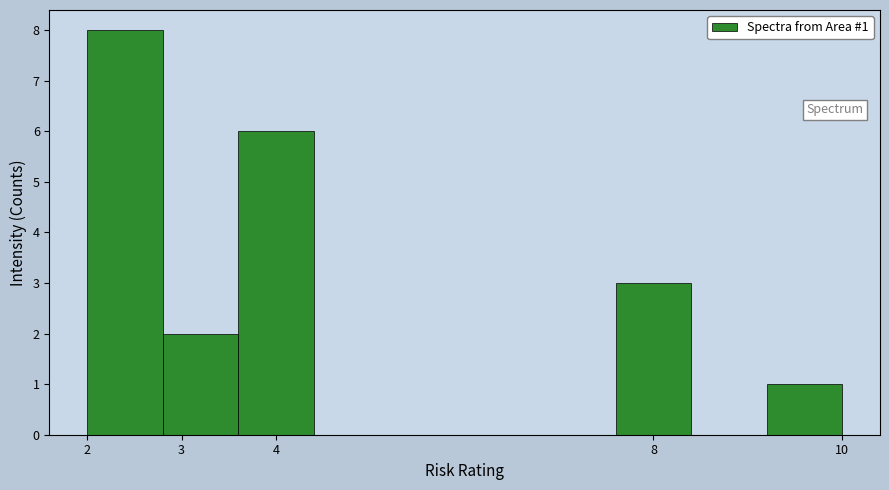

Over which range of the x-axis is the bar tallest?

2.0 to 2.8